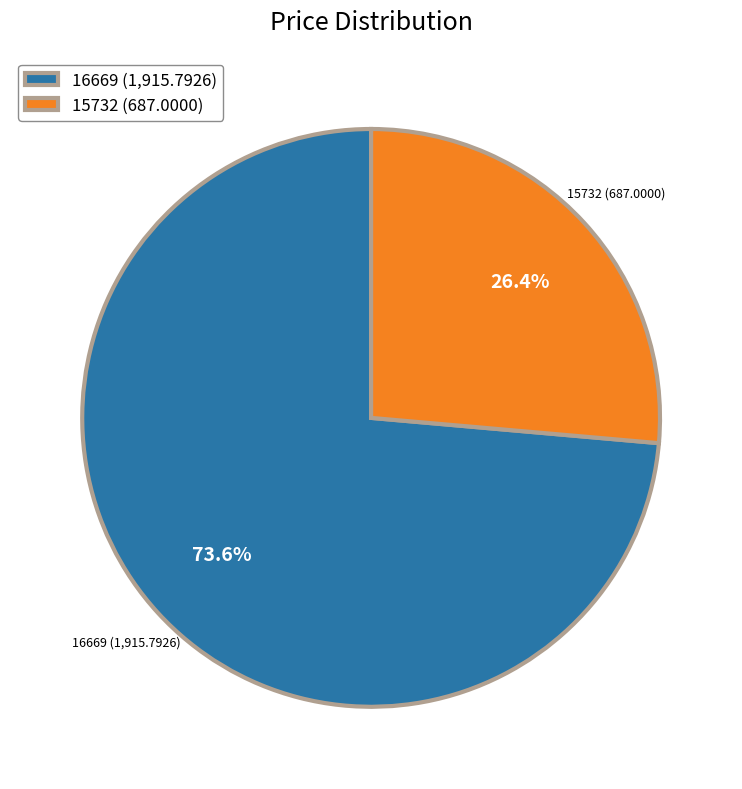

Approximately how many times larger is the value at 15732 compared to 16669?

0.4